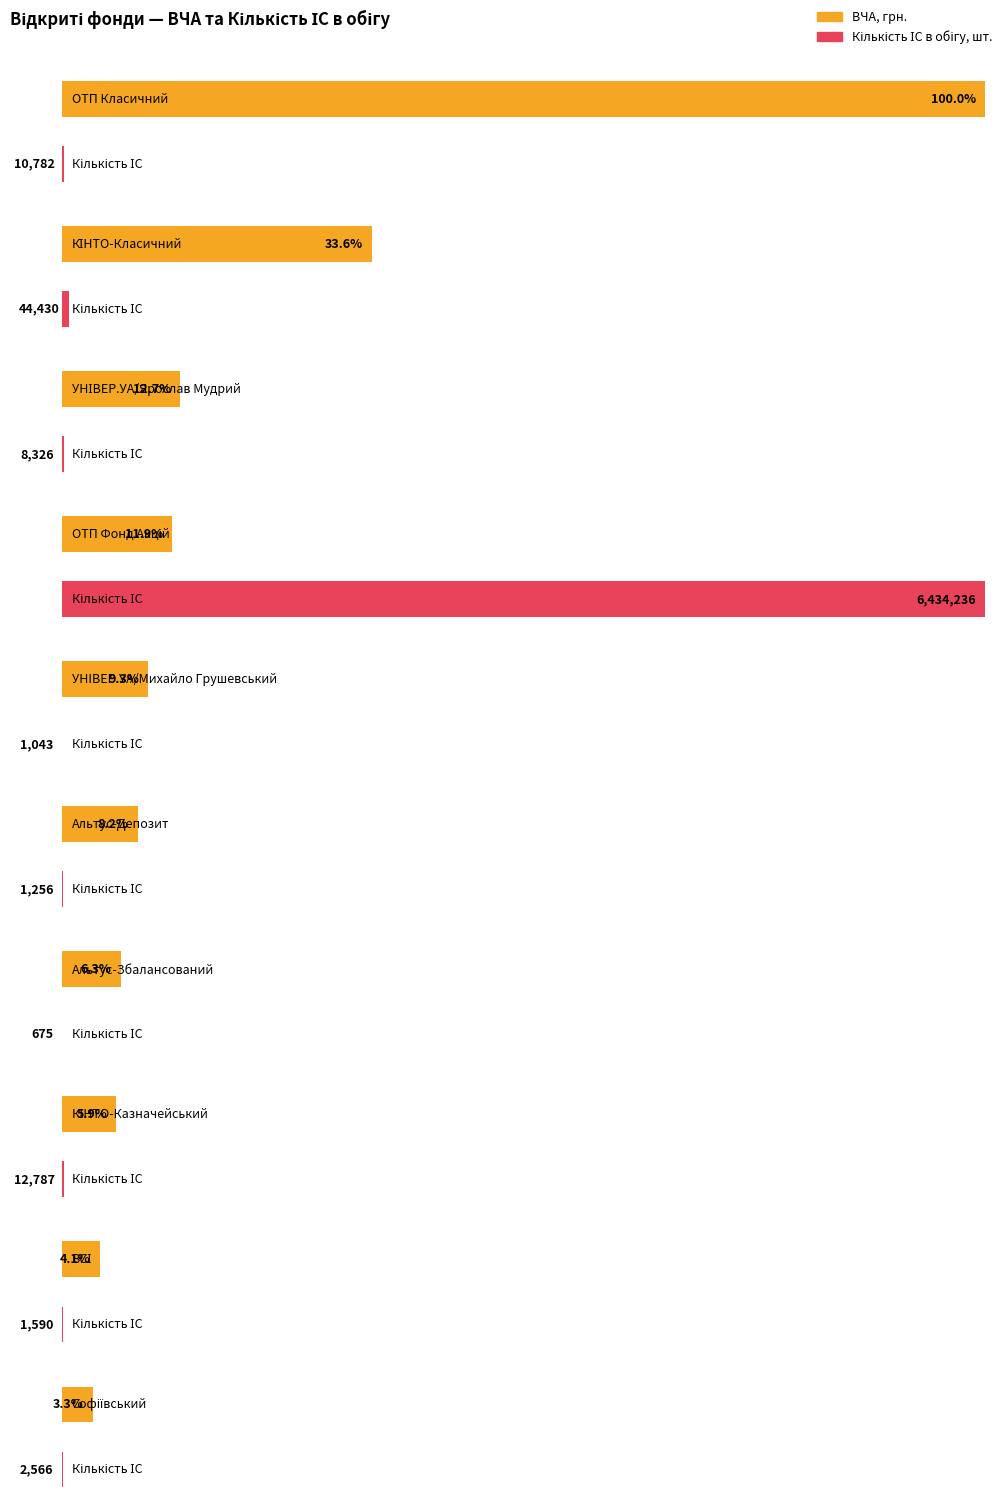

How many bars are there in total?

20